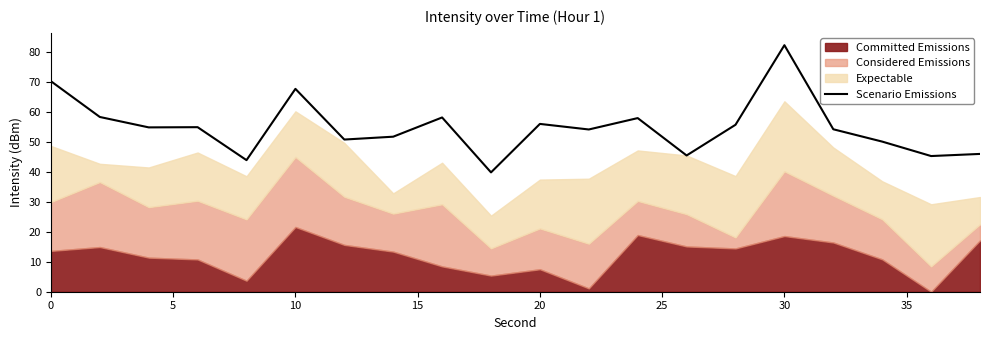

What is the greatest value displayed?

82.1